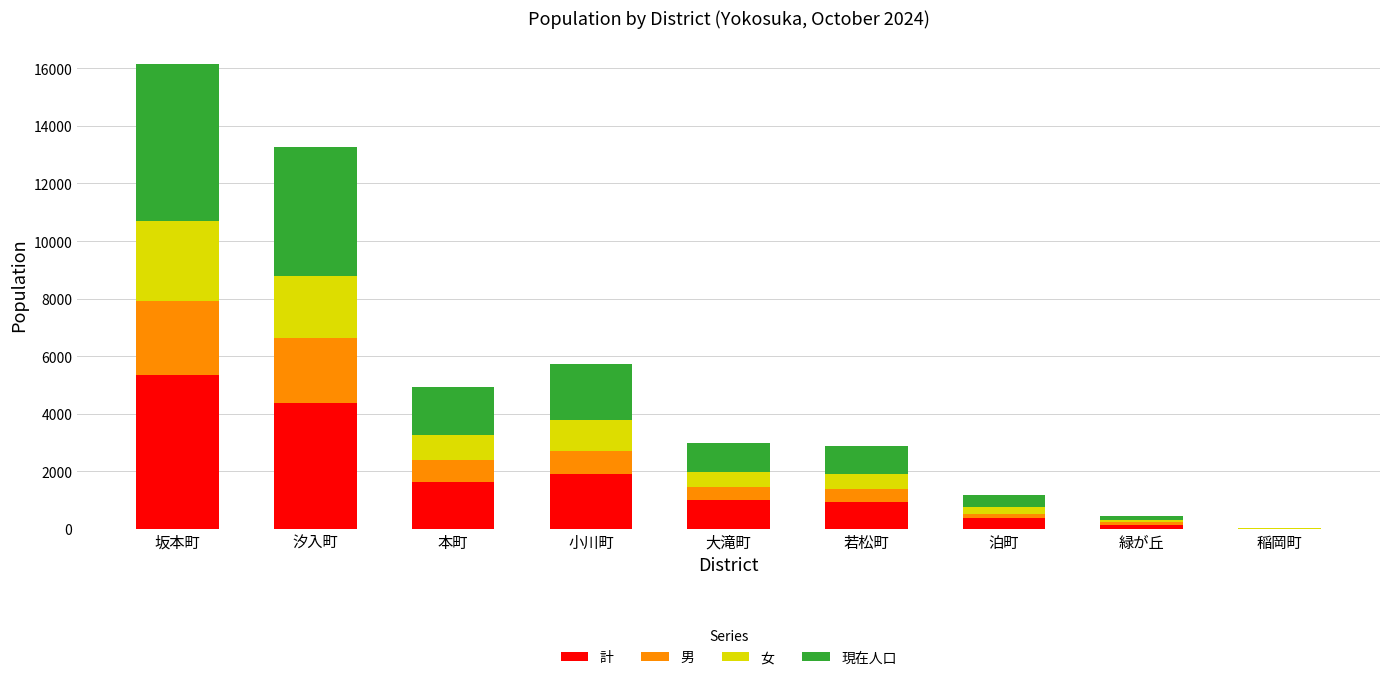

What is the maximum value for 計?

5351